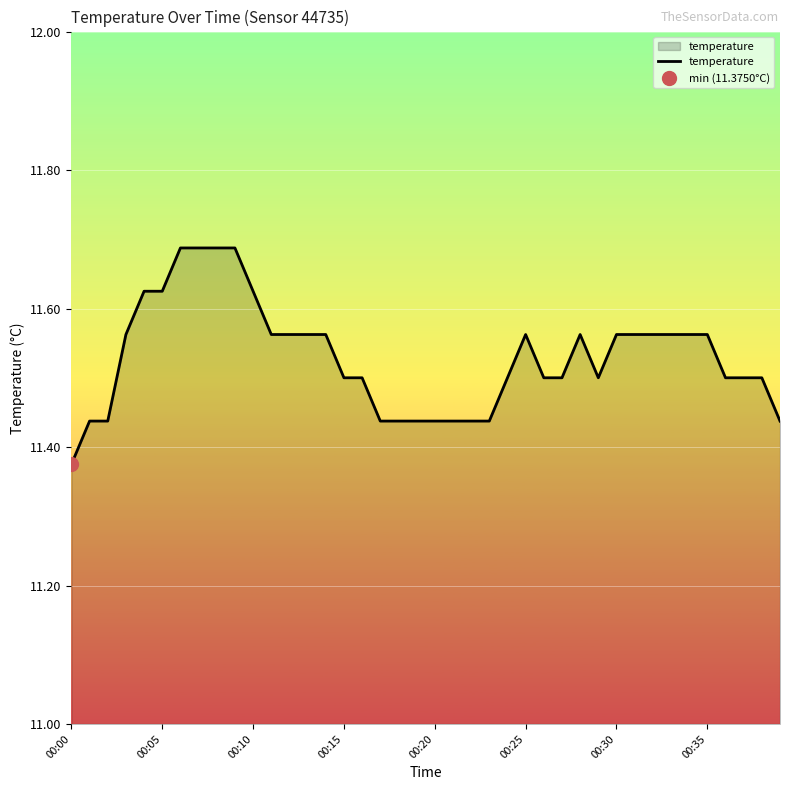

Reading left to right, transcribe all the data shown in this chart.

11.4	11.4	11.4	11.6	11.6	11.6	11.7	11.7	11.7	11.7	11.6	11.6	11.6	11.6	11.6	11.5	11.5	11.4	11.4	11.4	11.4	11.4	11.4	11.4	11.5	11.6	11.5	11.5	11.6	11.5	11.6	11.6	11.6	11.6	11.6	11.6	11.5	11.5	11.5	11.4